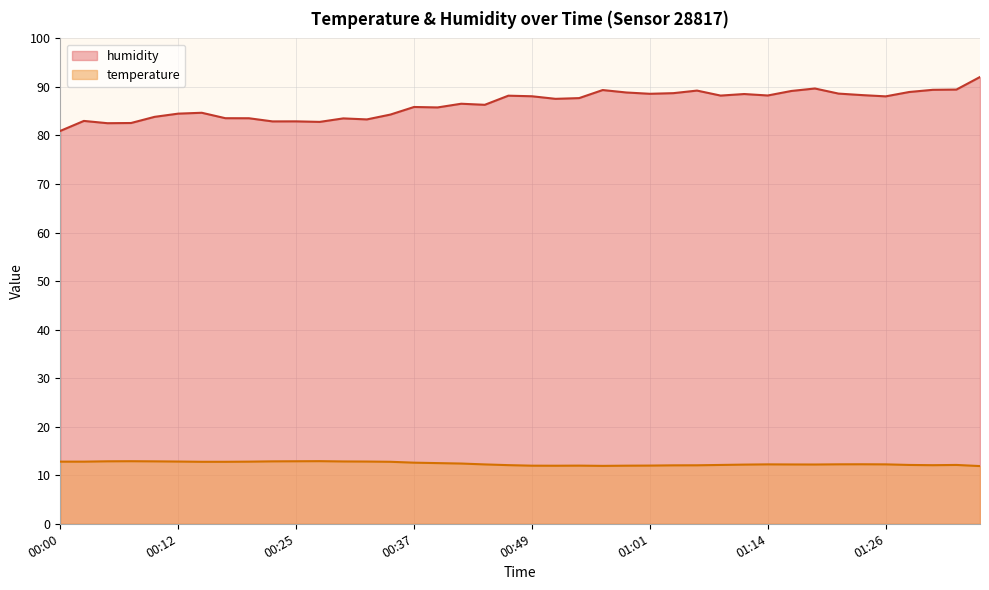

The value of temperature at 01:36 is 11.9. True or false?

True